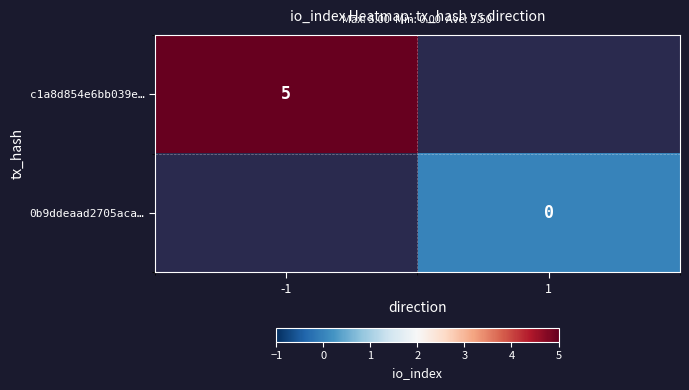

Between 1 and -1, which is larger?

-1